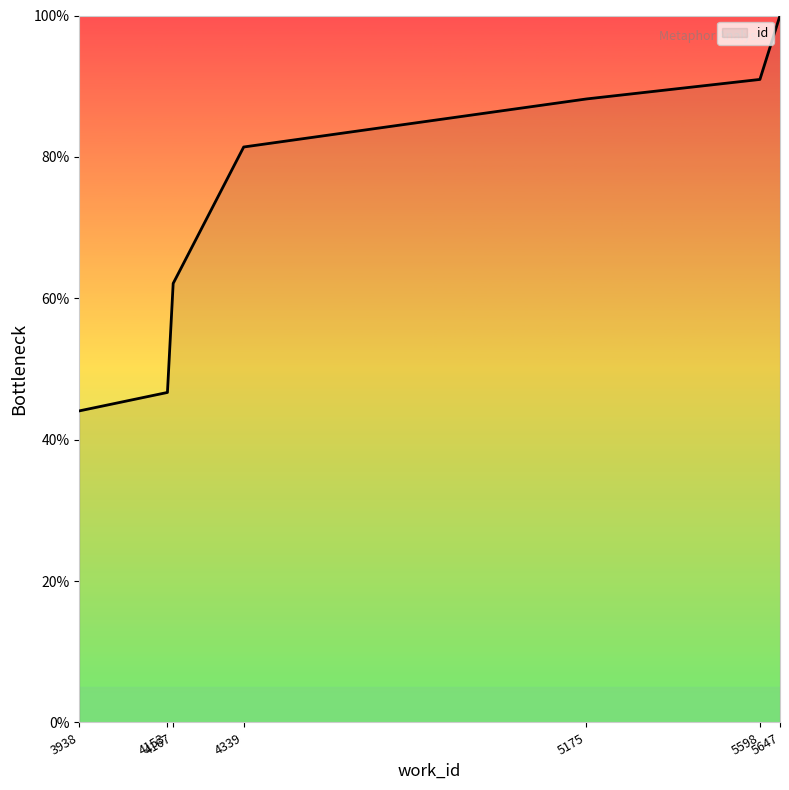

Approximately how many times larger is the value at 4167 compared to 5647?

0.6